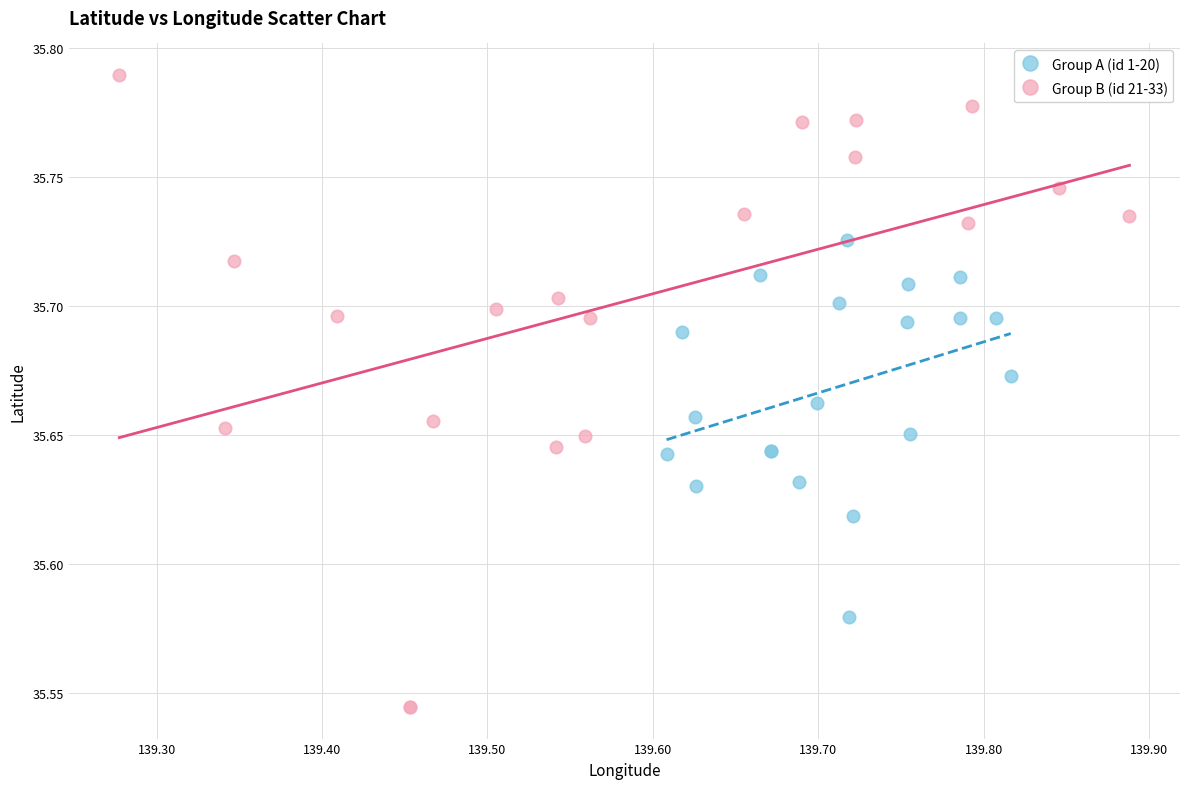

What are all the series names shown in the legend?

Group A (id 1-20), Group B (id 21-33)